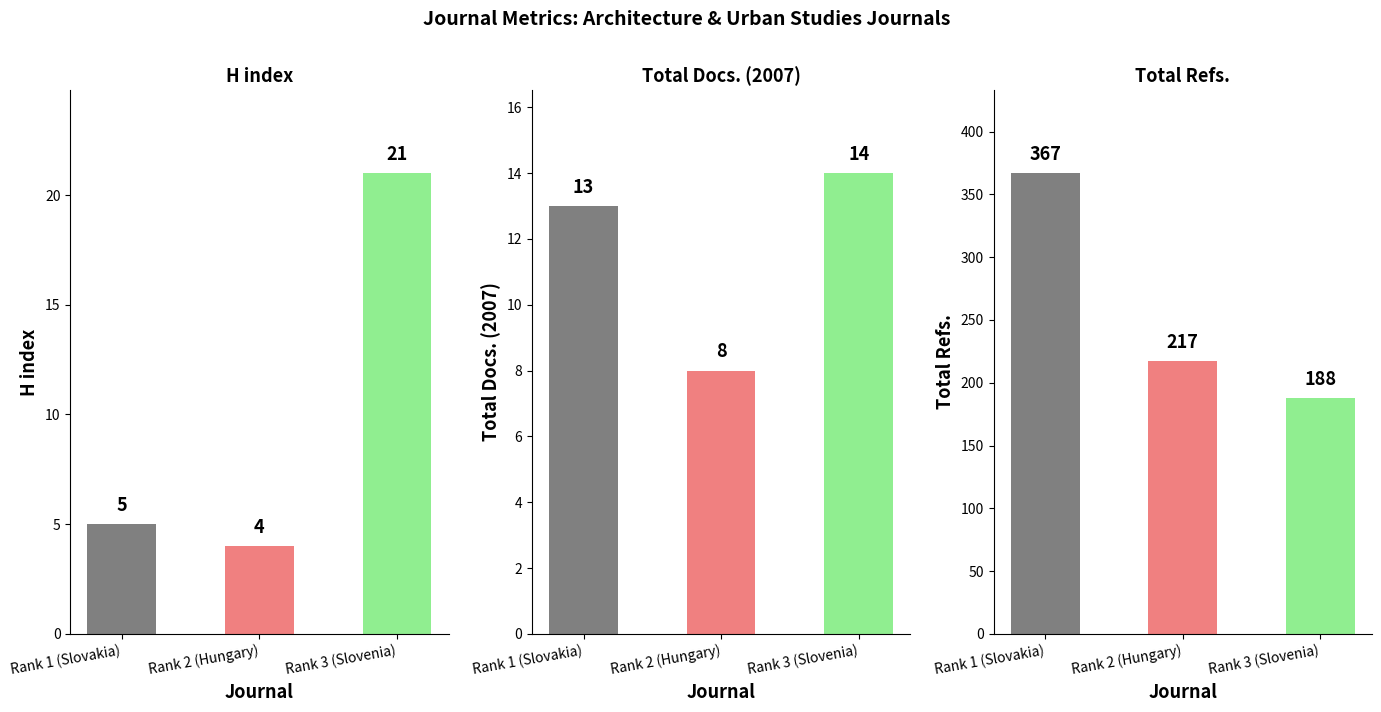

What is the difference between the Total Docs. (2007) values at Rank 2 (Hungary) and Rank 3 (Slovenia)?

6